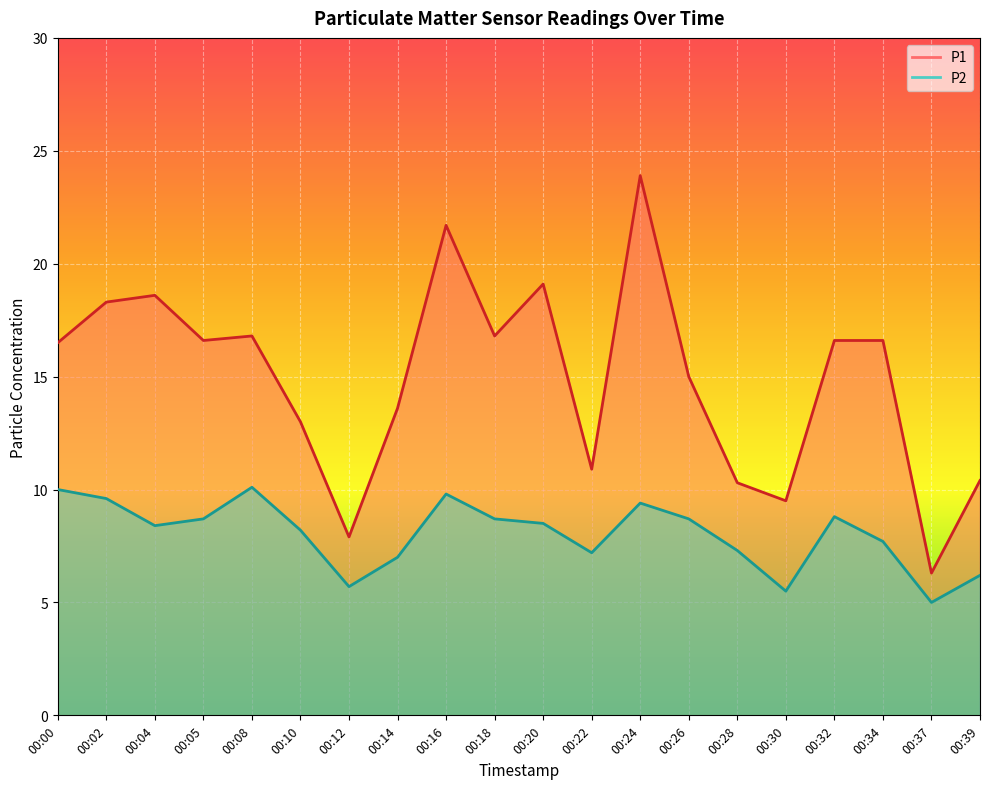

Where does the P1 series first go above 16?

00:00